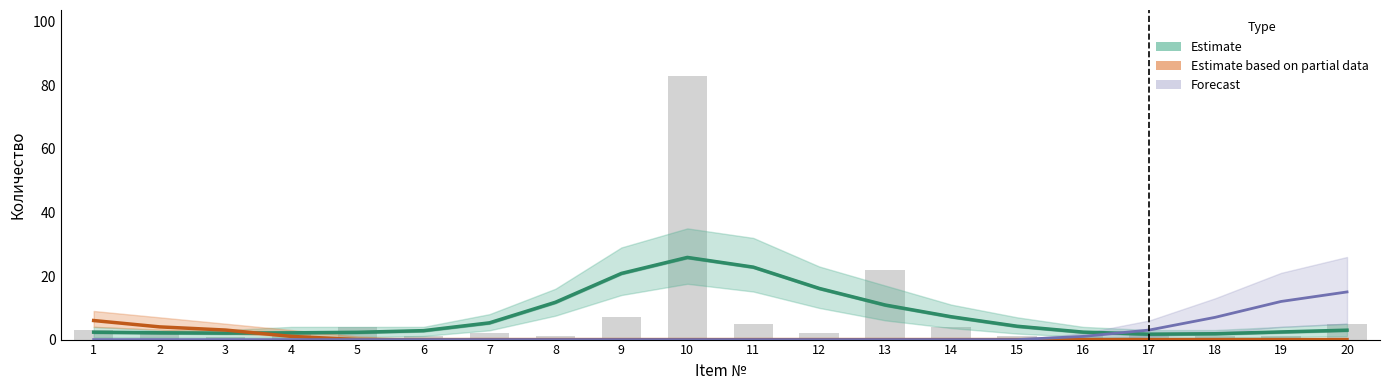

Which category has the highest value across all series?

10